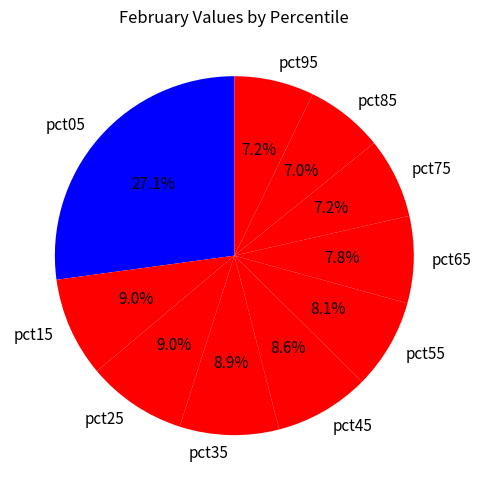

What percentage is the pct05 slice, to the nearest percent?

27%